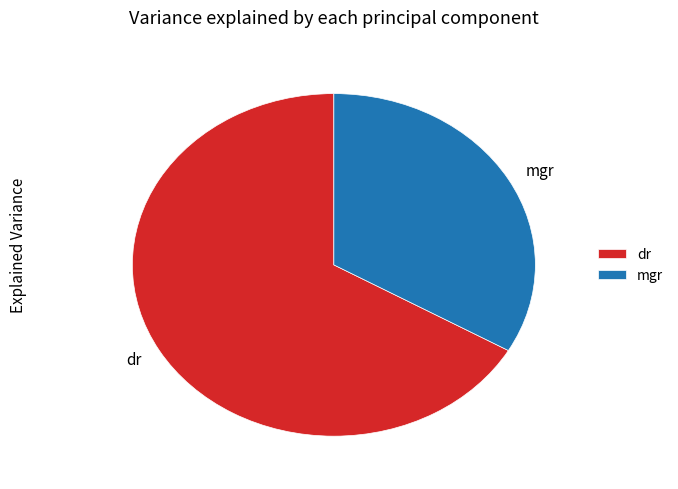

Which category has the biggest portion of the pie?

dr